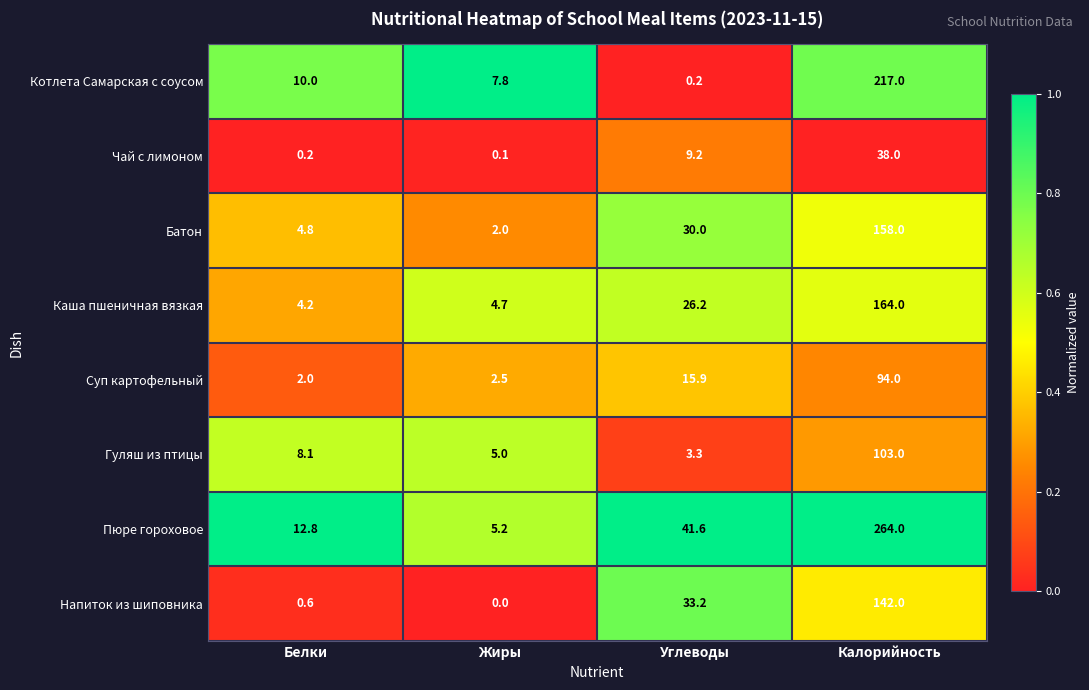

Is it true that Суп картофельный equals 2.0 at Белки?

True